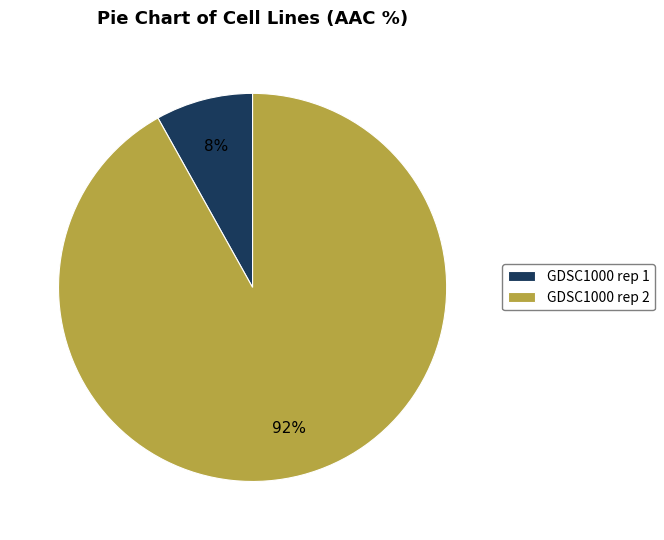

Rank the categories by value from highest to lowest.

GDSC1000 rep 2, GDSC1000 rep 1